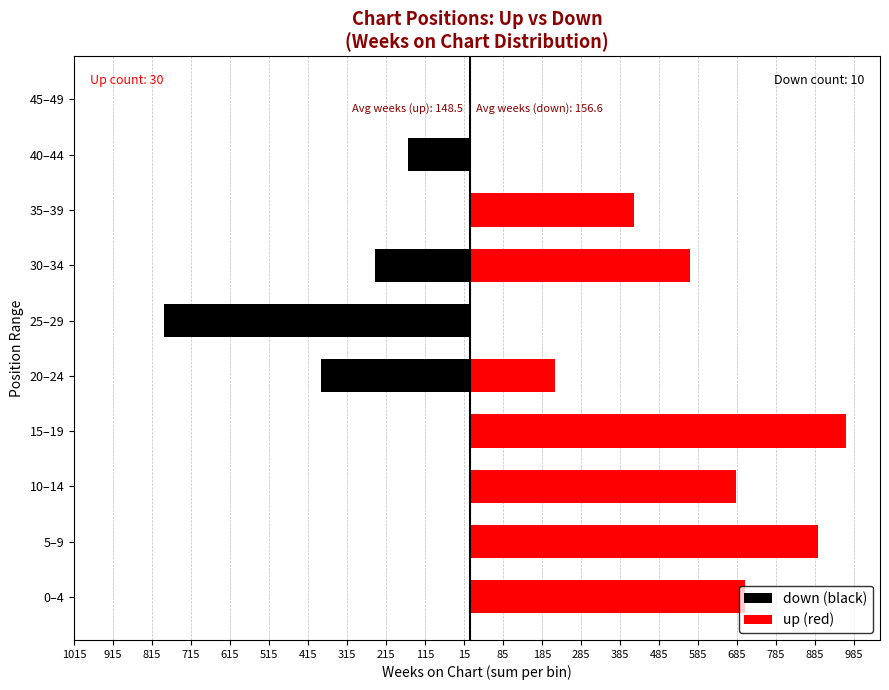

Is the value of down at 5–9 greater than the value of up at 35–39?

No